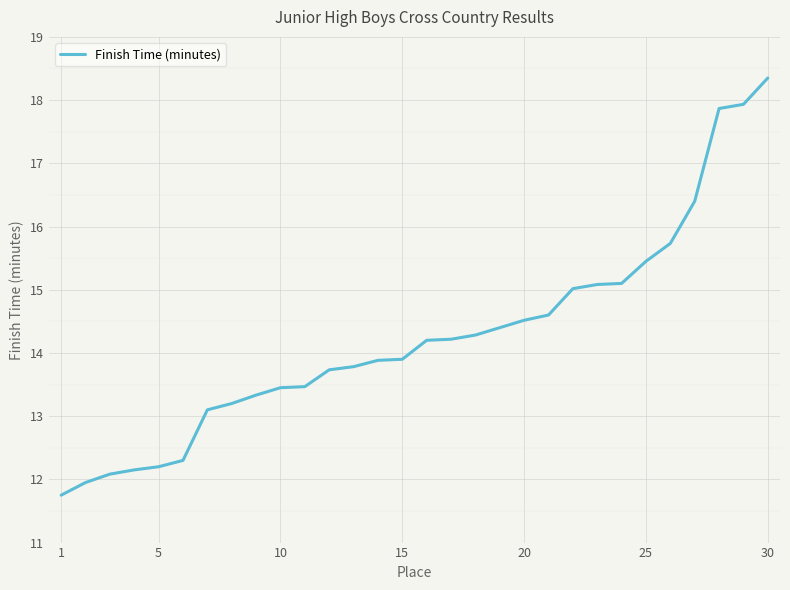

What is the maximum value shown in the chart?

18.4